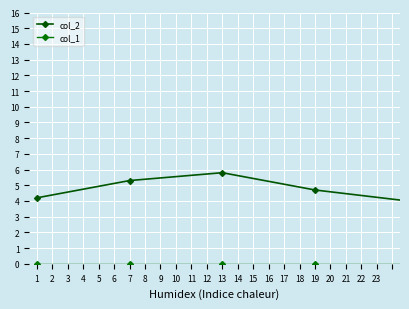

Does the chart have visible grid lines?

Yes